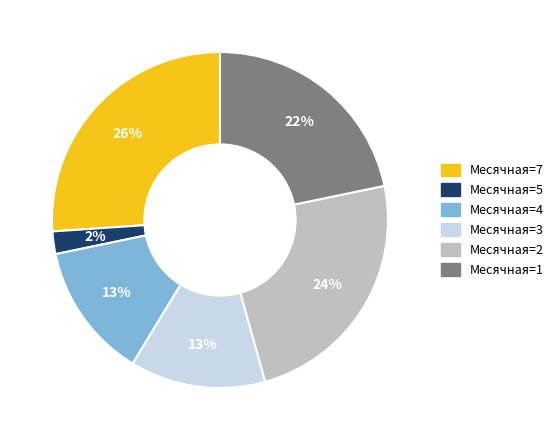

Is there any slice that represents more than half of the pie?

No